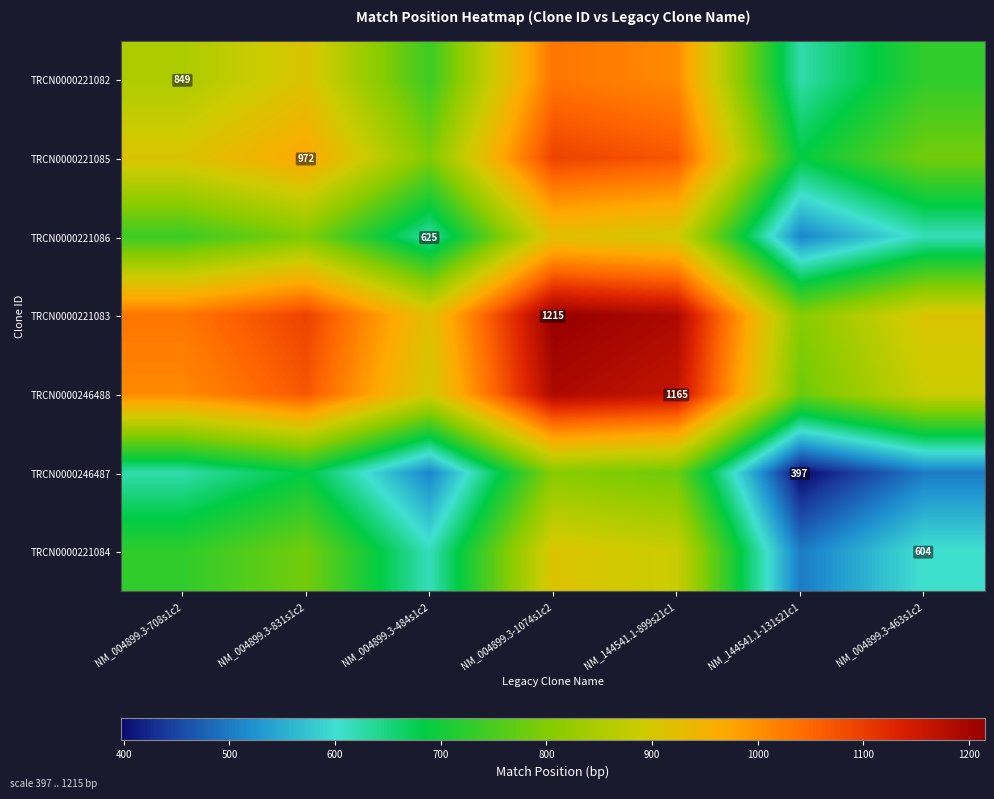

What is the maximum value shown in the chart?

1215.0